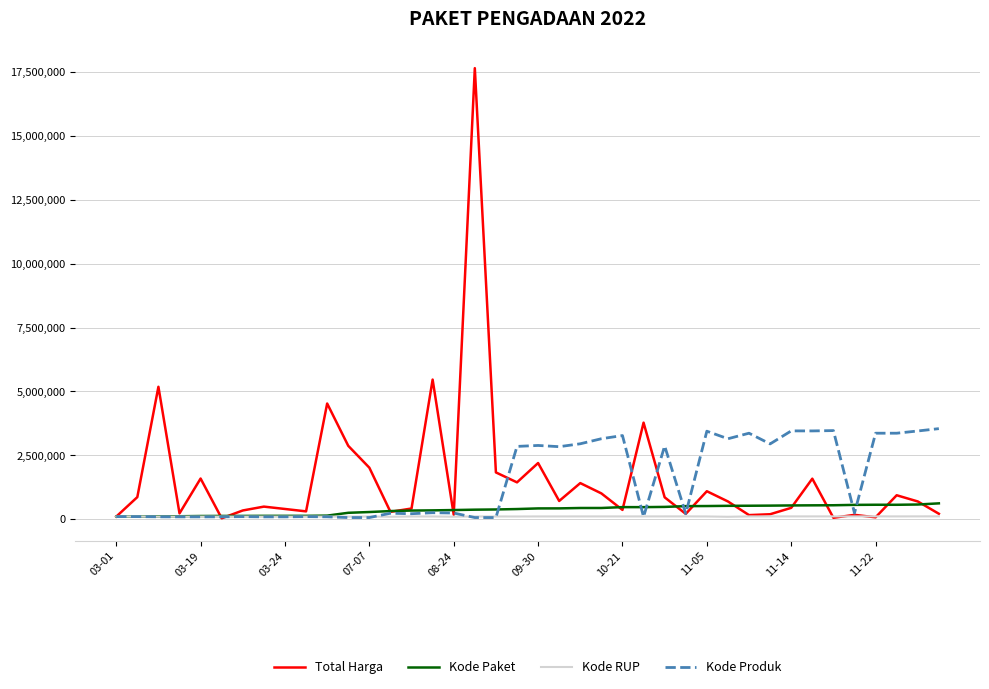

What is the maximum value for Kode Produk?

3544897.2